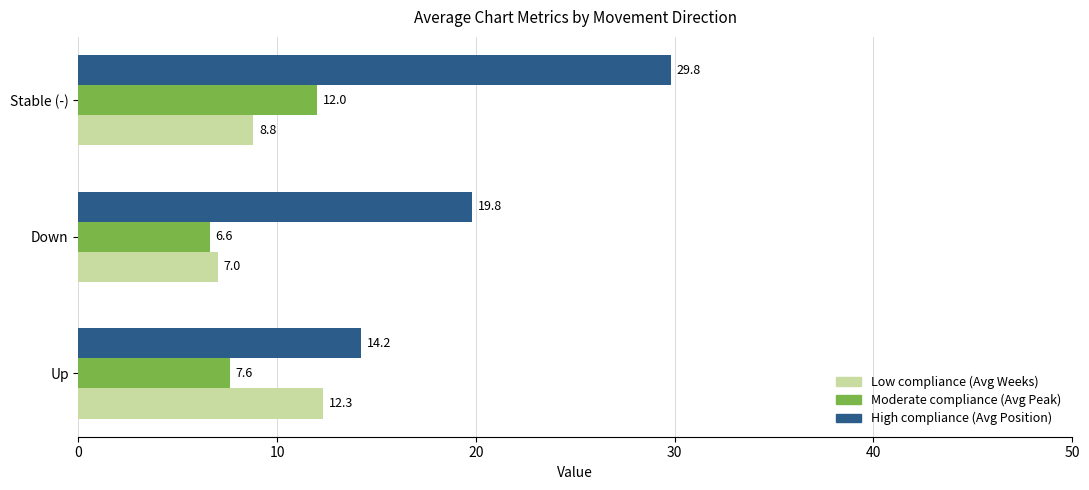

At which category is the sum across all series the highest?

Stable (-)